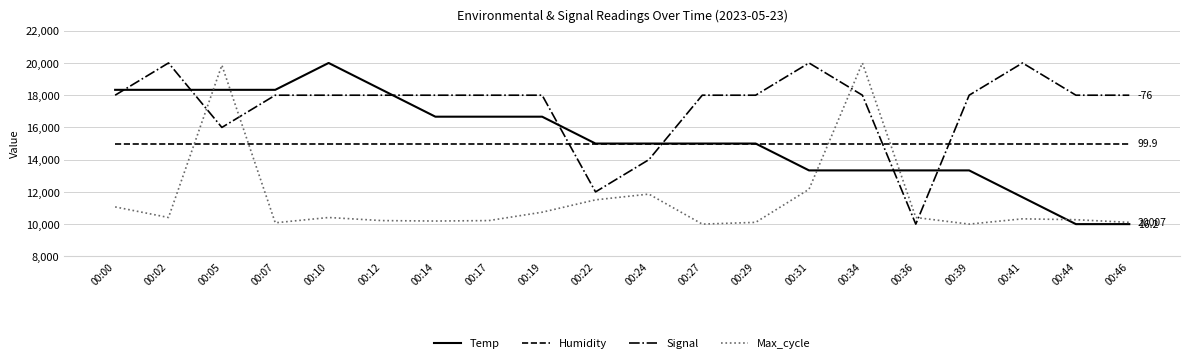

The Humidity series shows 15000.0 at 00:17. True or false?

True